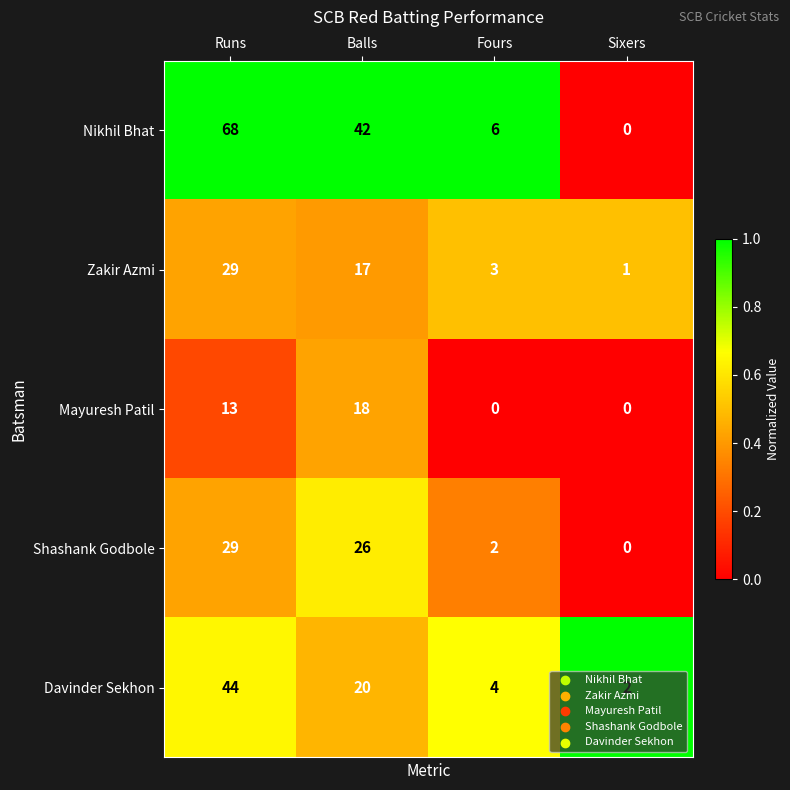

What is the total value across all series at Sixers?

3